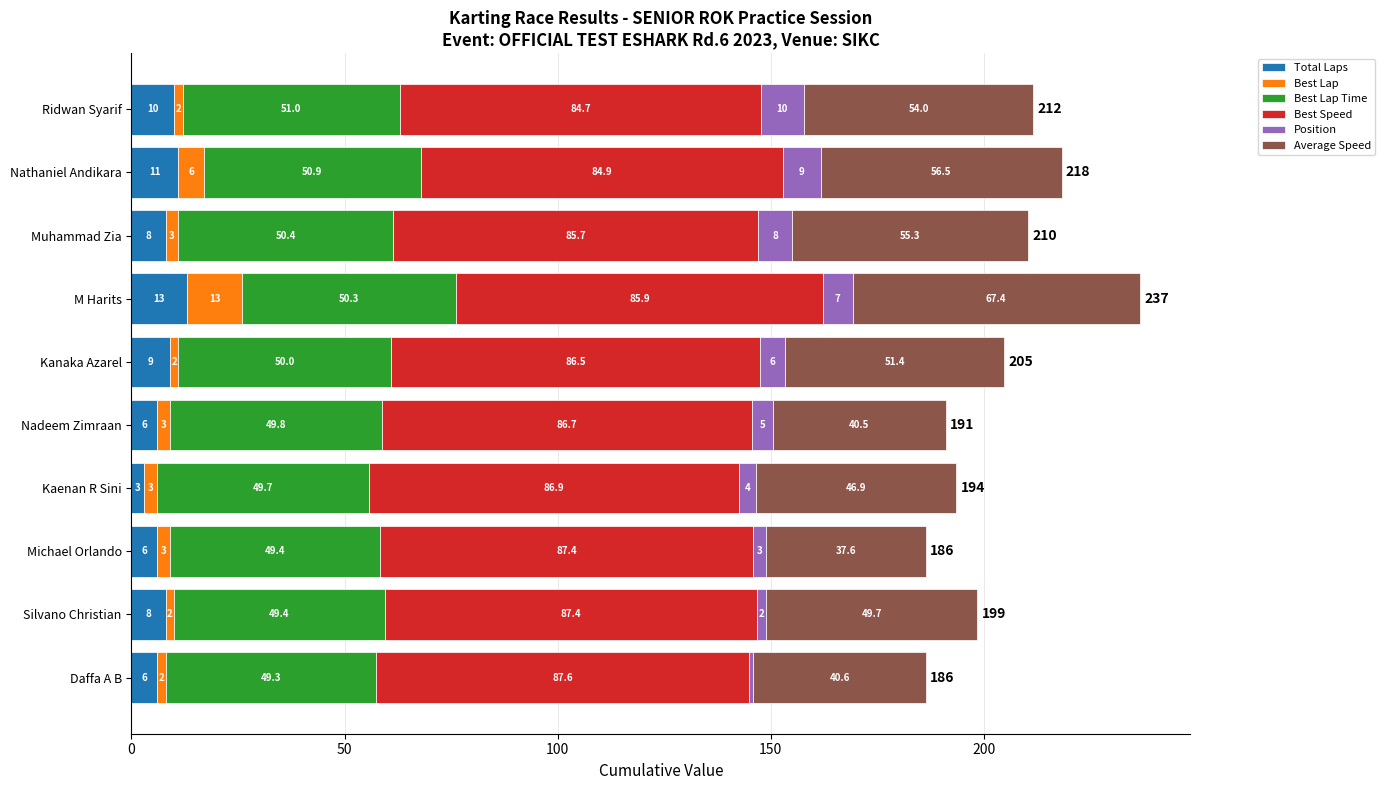

What is the difference between the maximum and second lowest values in the Total Laps series?

7.0